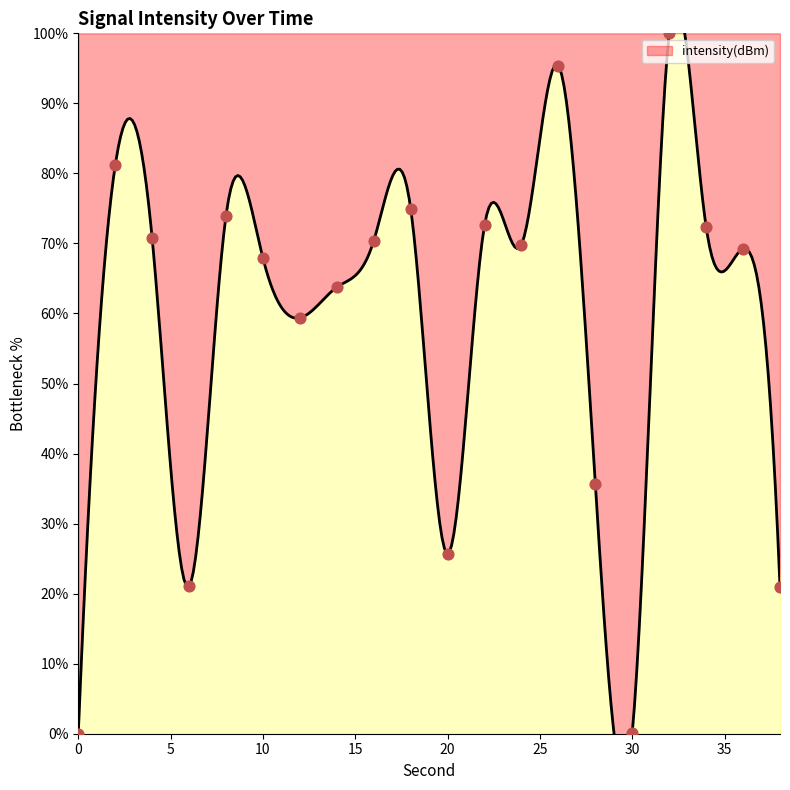

Which has a higher value, 24 or 16?

16